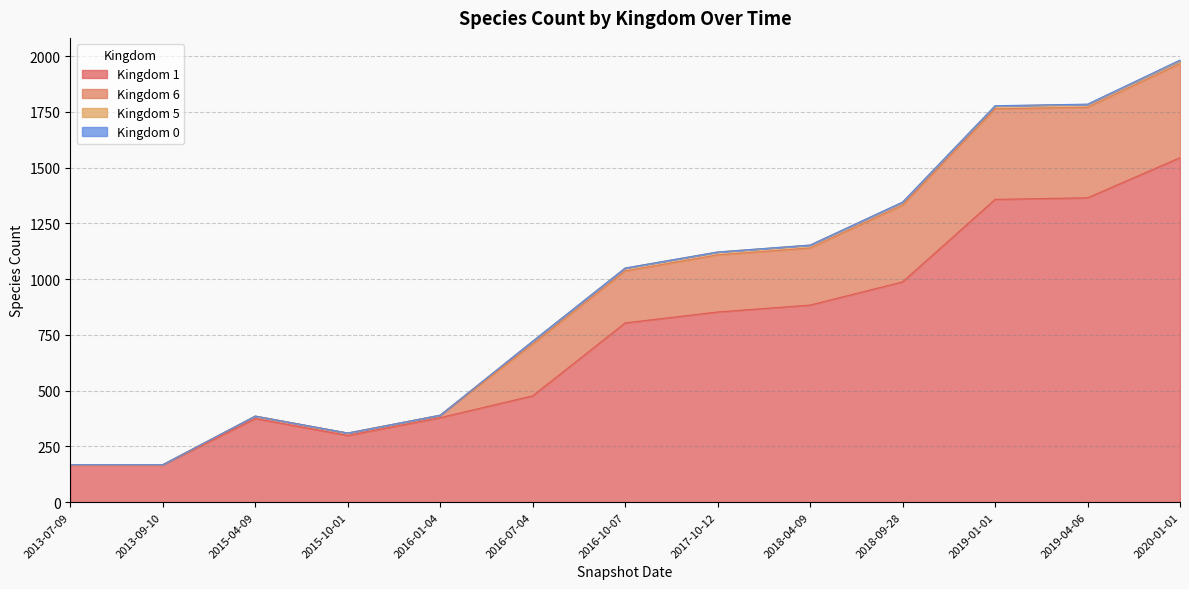

Which category has the lowest value in the Kingdom 6 series?

2013-07-09